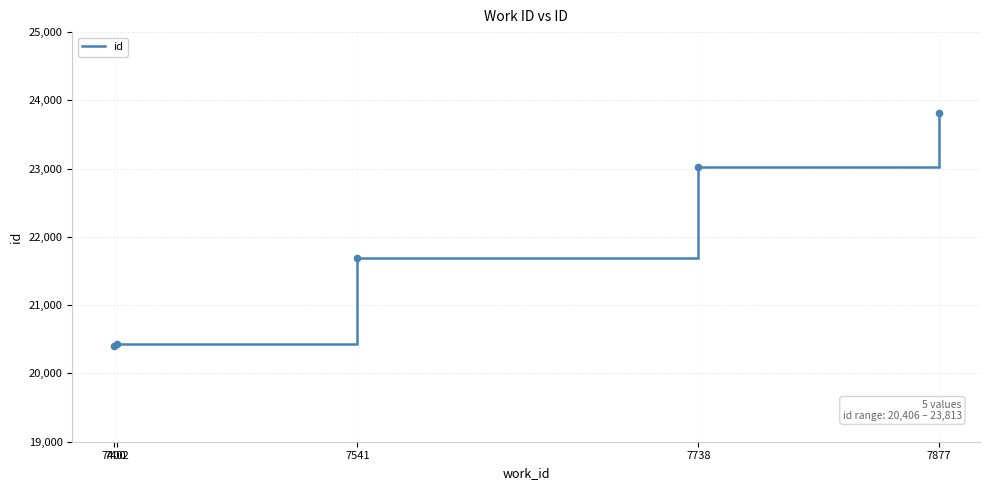

Between 7402 and 7738, which is larger?

7738